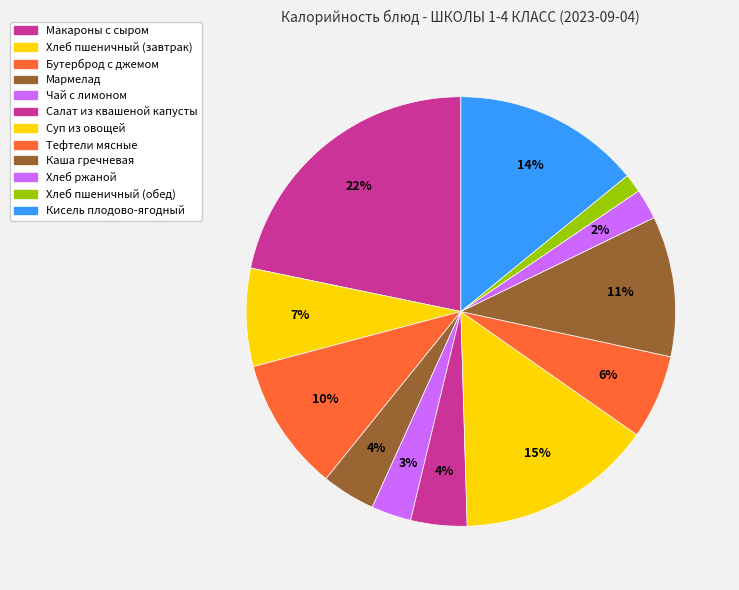

To the nearest percent, what portion does Салат из квашеной капусты represent?

4%